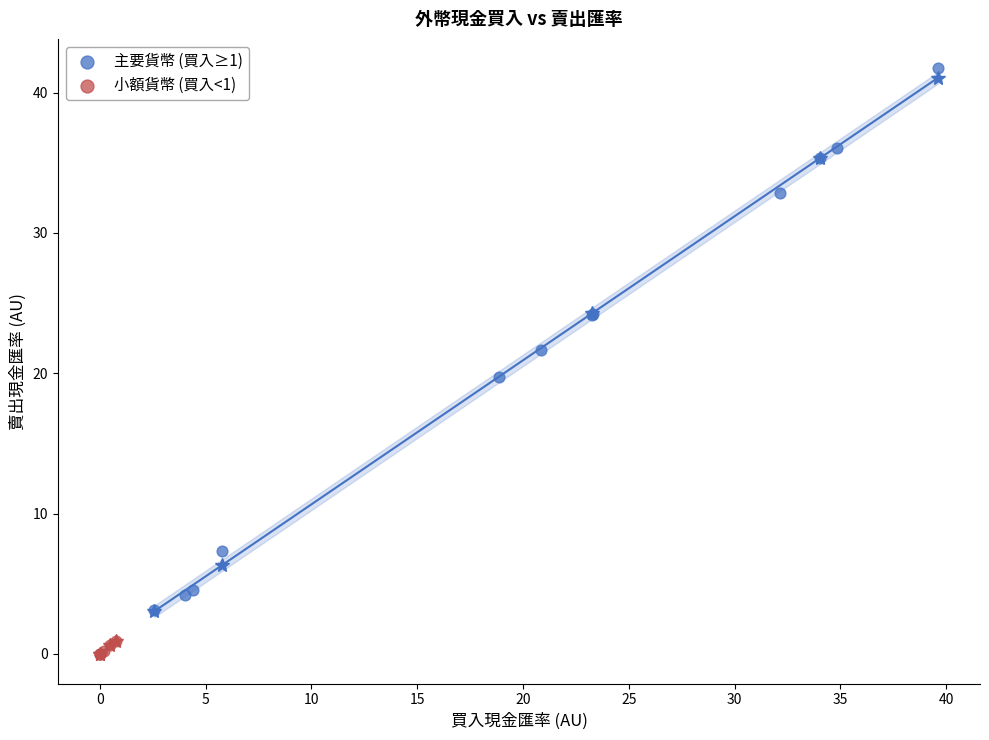

Which series reaches the minimum Y coordinate?

小額貨幣 (買入<1)